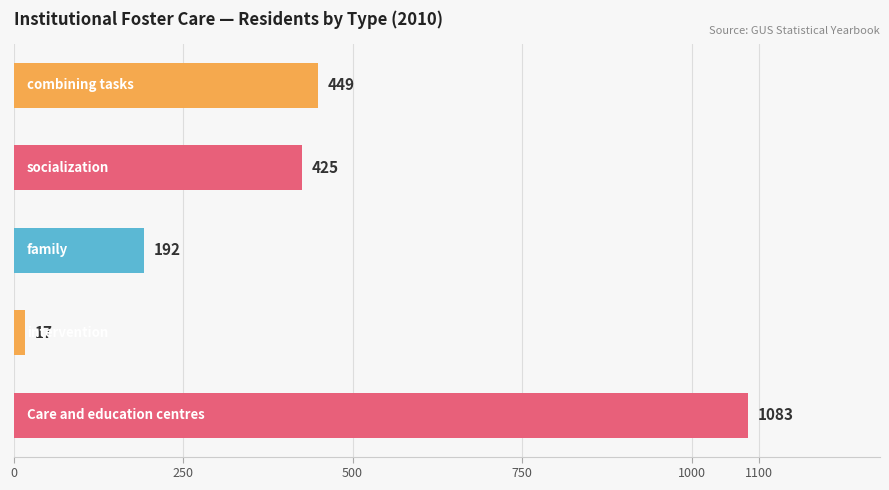

Does the chart contain stacked bars?

No